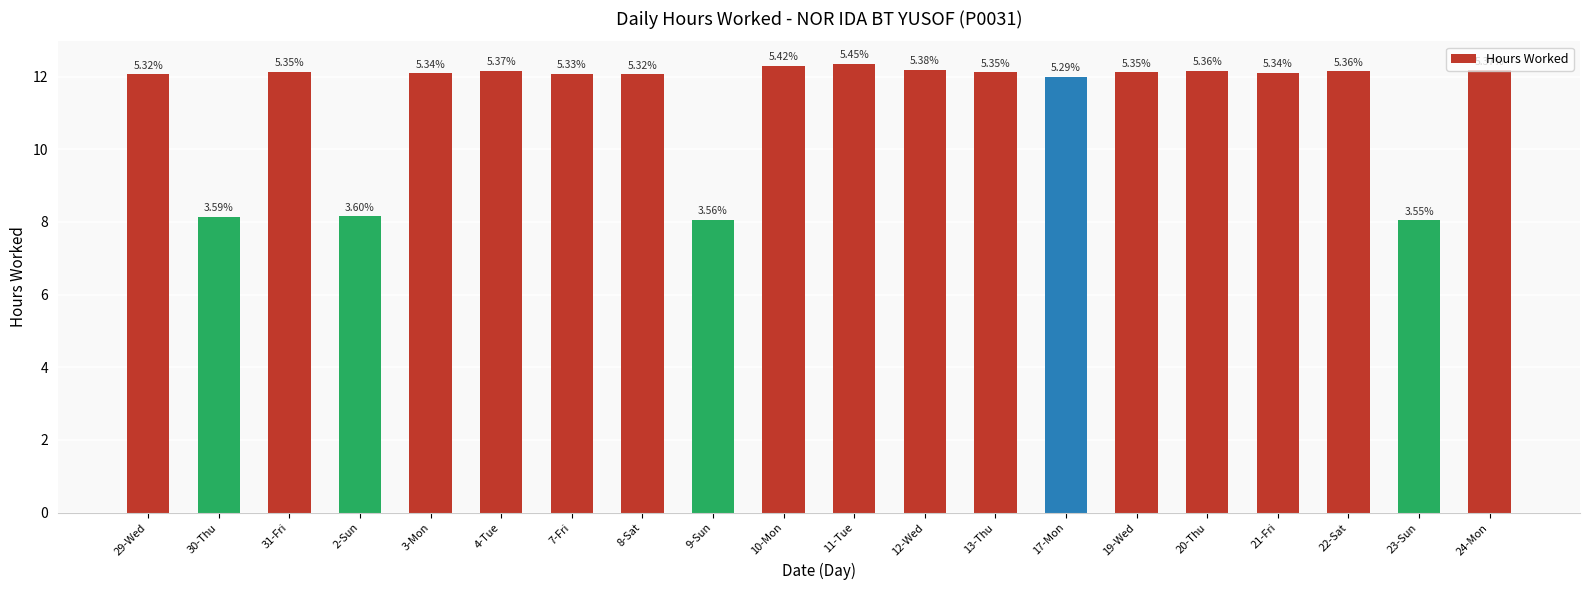

Between 17-Mon and 8-Sat, which is larger?

8-Sat